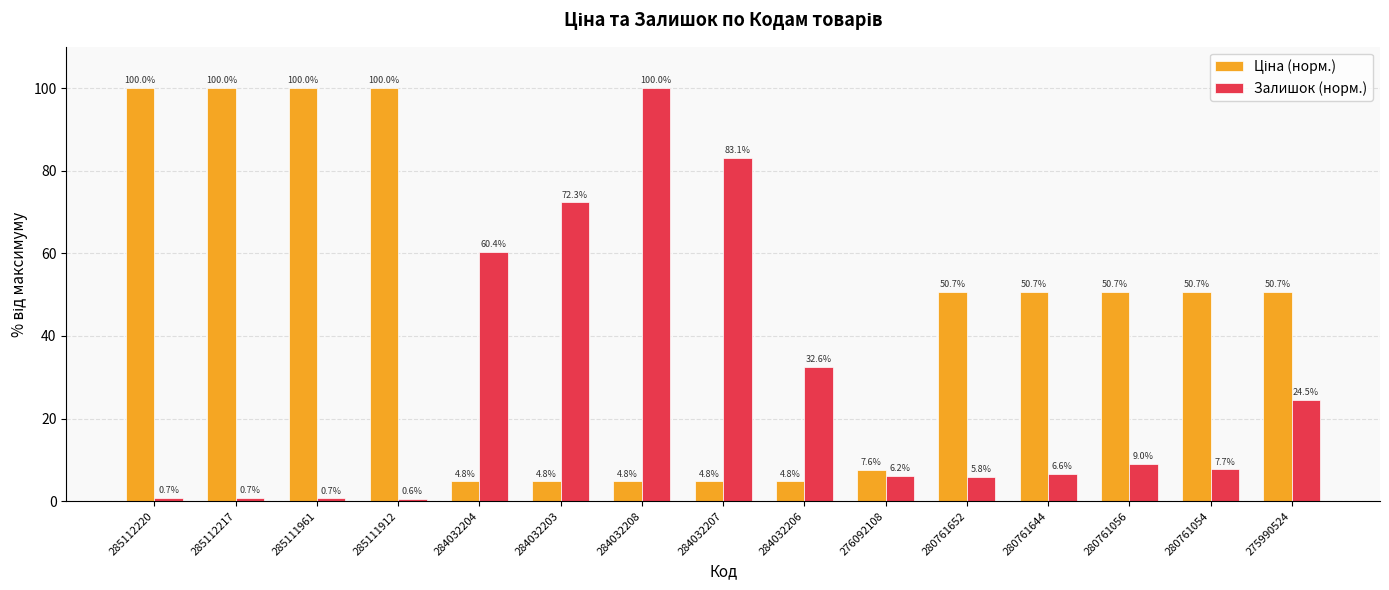

At which label does Залишок (норм.) reach its peak?

284032208